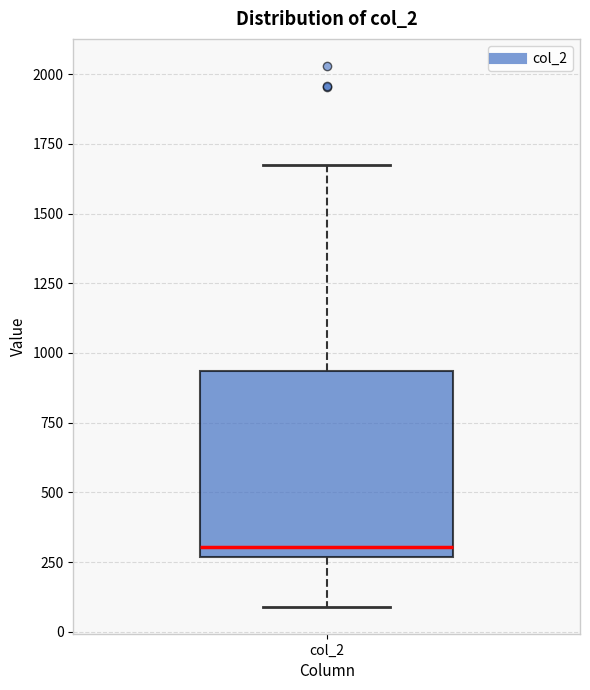

Transcribe this box plot: give where the median line is, the range the box spans, and where the two whiskers end, as read against the y-axis. The values are not printed on the chart, so give them approximately, as read against the axis.

median 300, box 250 to 950, whiskers 100 to 1650